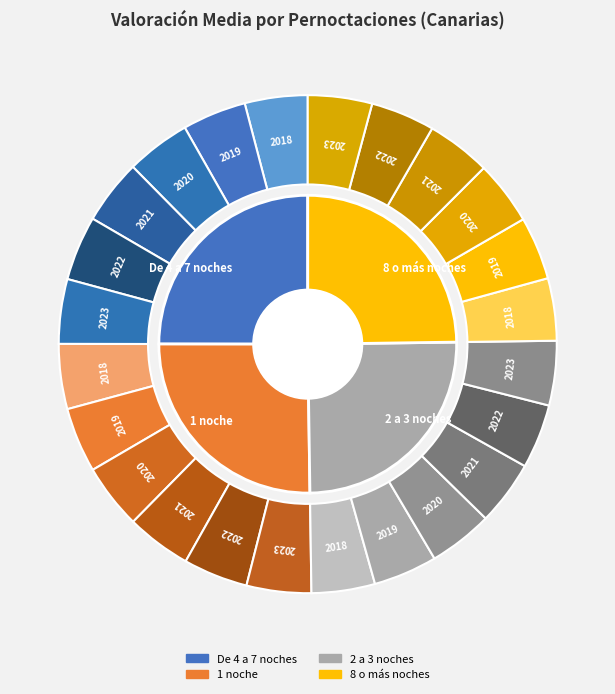

To the nearest percent, what is the combined percentage of 2018 and 2021?

33%